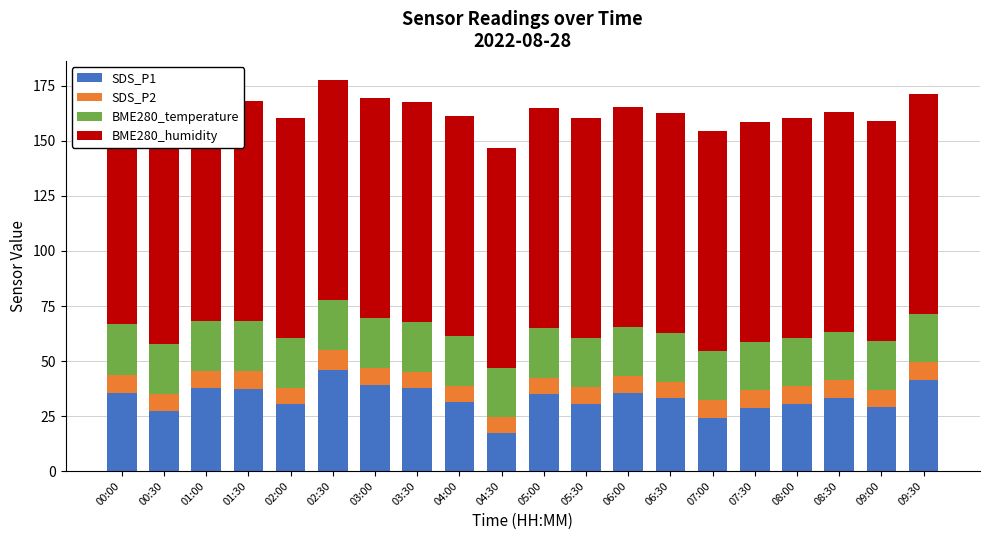

At which category is the sum across all series the highest?

02:30